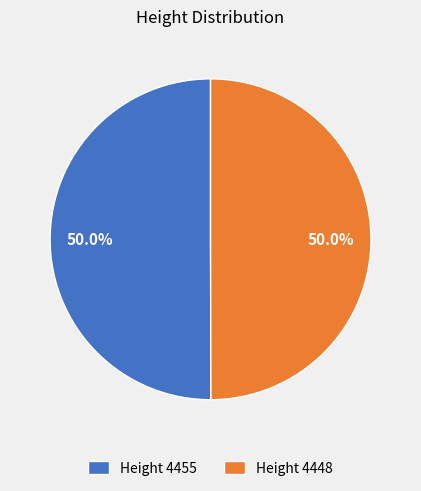

Approximately how many times larger is the value at Height 4455 compared to Height 4448?

1.0